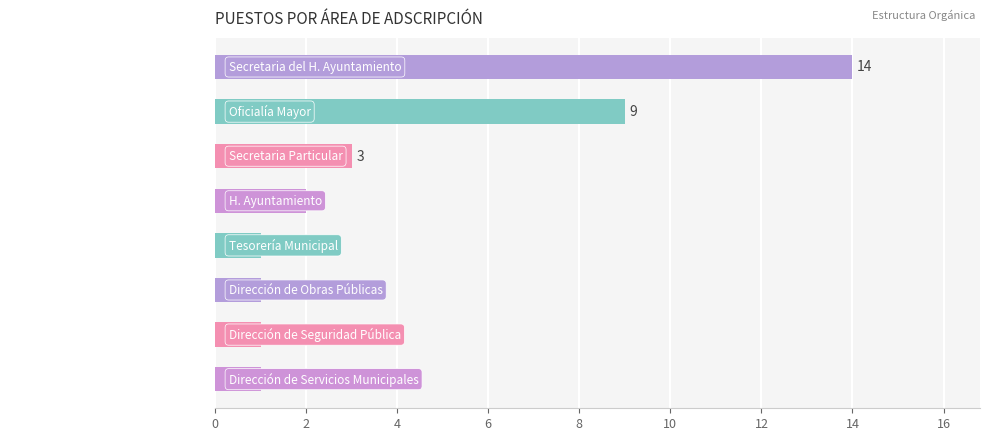

What is the average value?

4